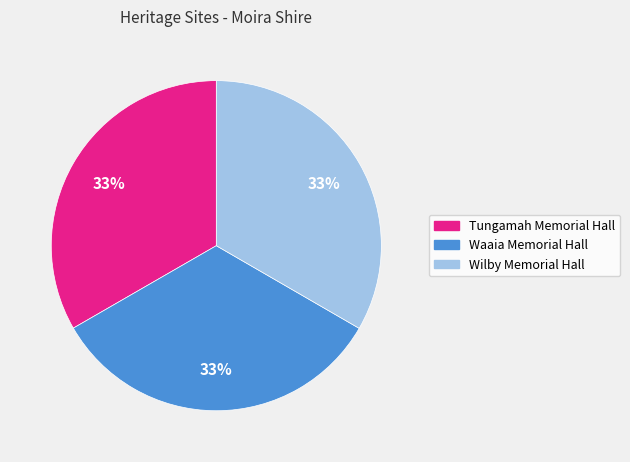

To the nearest percent, what is the average slice percentage?

33%